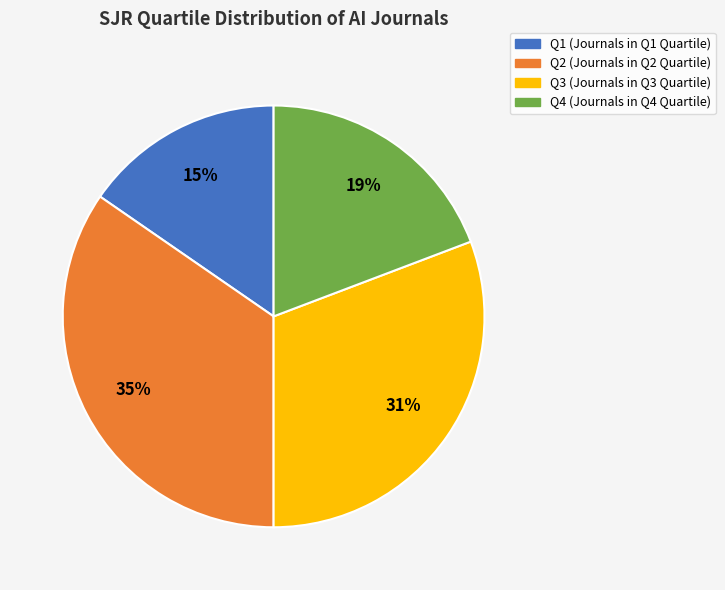

To the nearest percent, what portion does Q4 represent?

19%